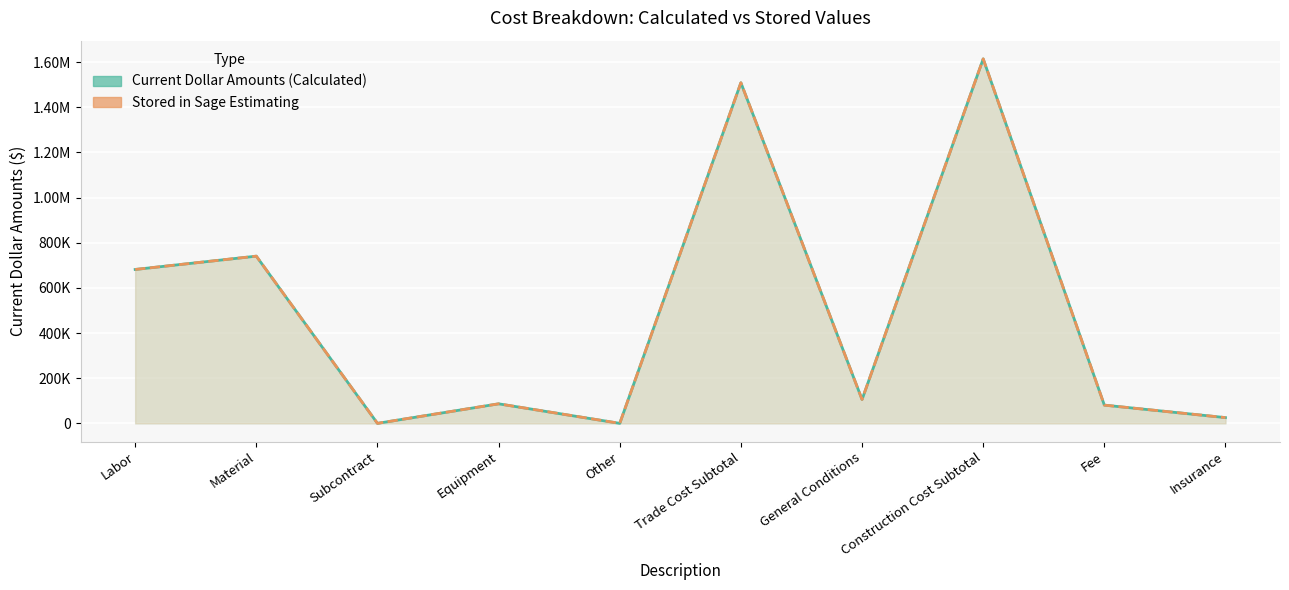

What is the label of the 4th point from the left?

Equipment